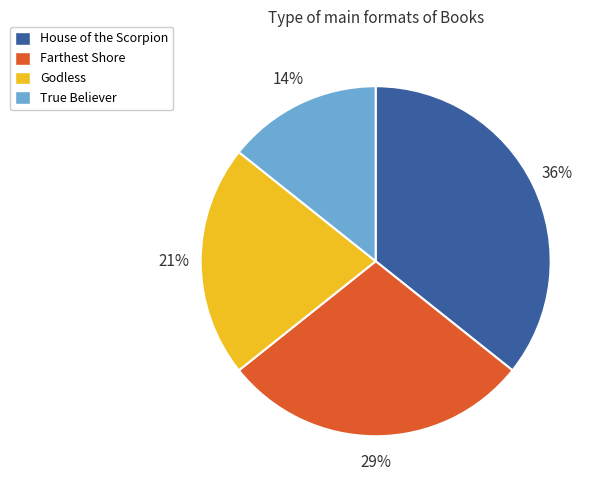

Is it true that True Believer is 14% of the pie?

True